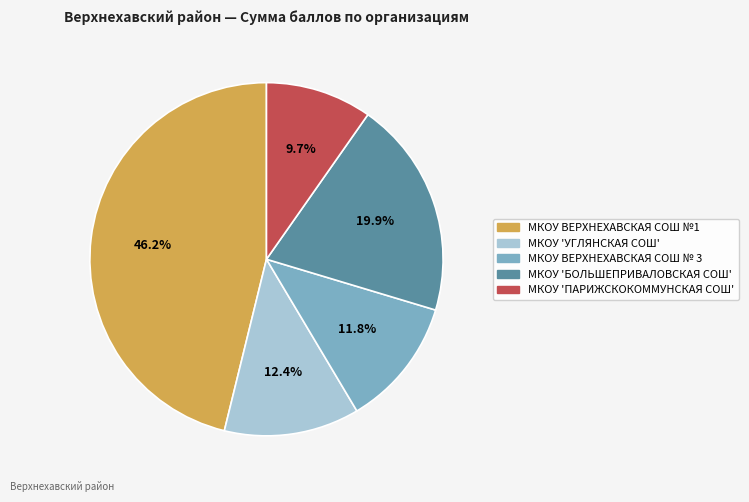

Is there any slice that represents more than half of the pie?

No